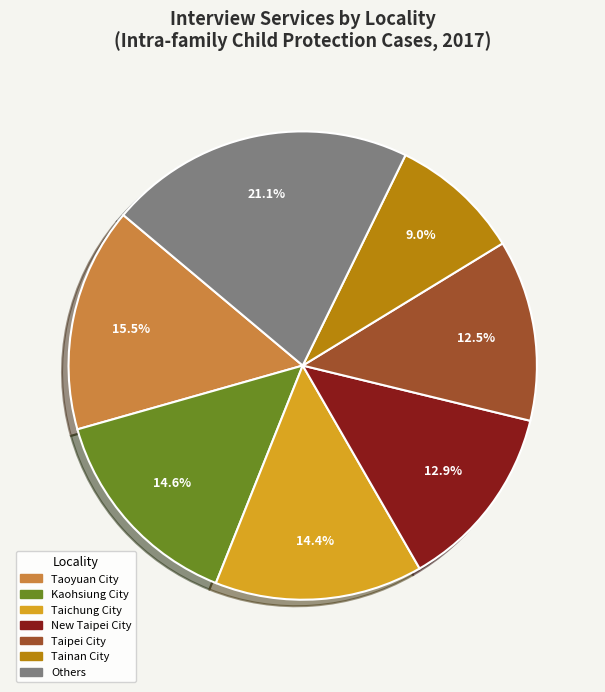

What is the ratio of the value at New Taipei City to the value at Taichung City?

0.9